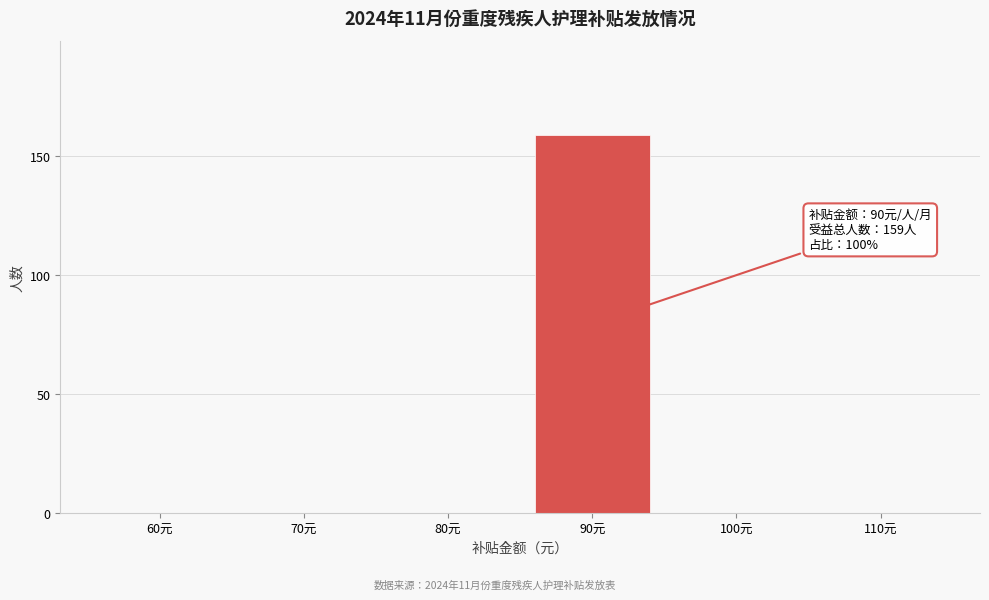

Reading left to right, extract all data points from this chart.

60元=0	70元=0	80元=0	90元=159	100元=0	110元=0